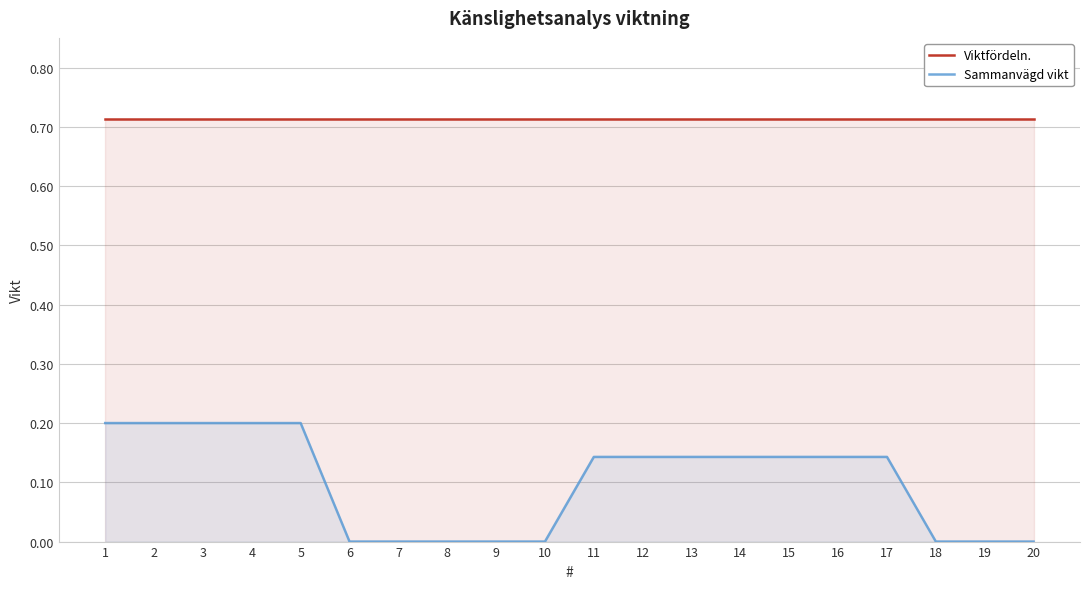

What is the approximate value of Viktfördeln. at 12?

0.7